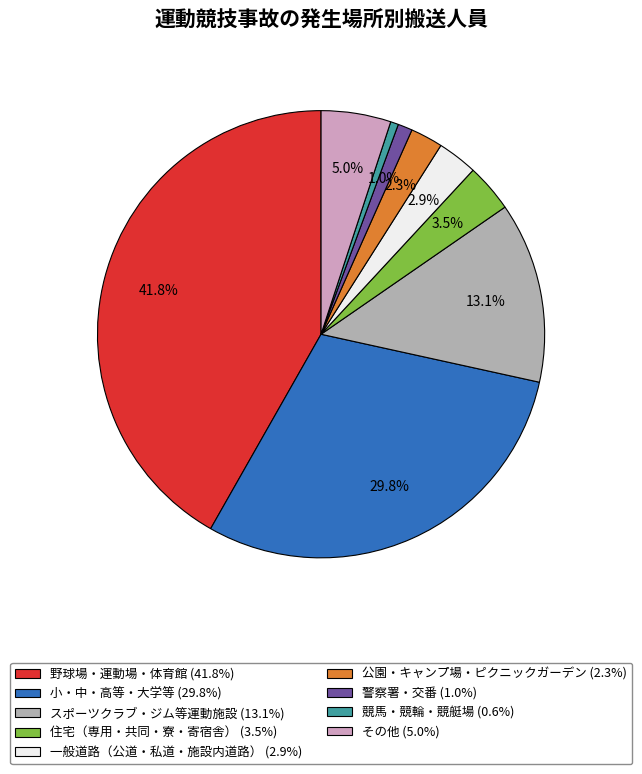

Does any single category account for the majority?

No